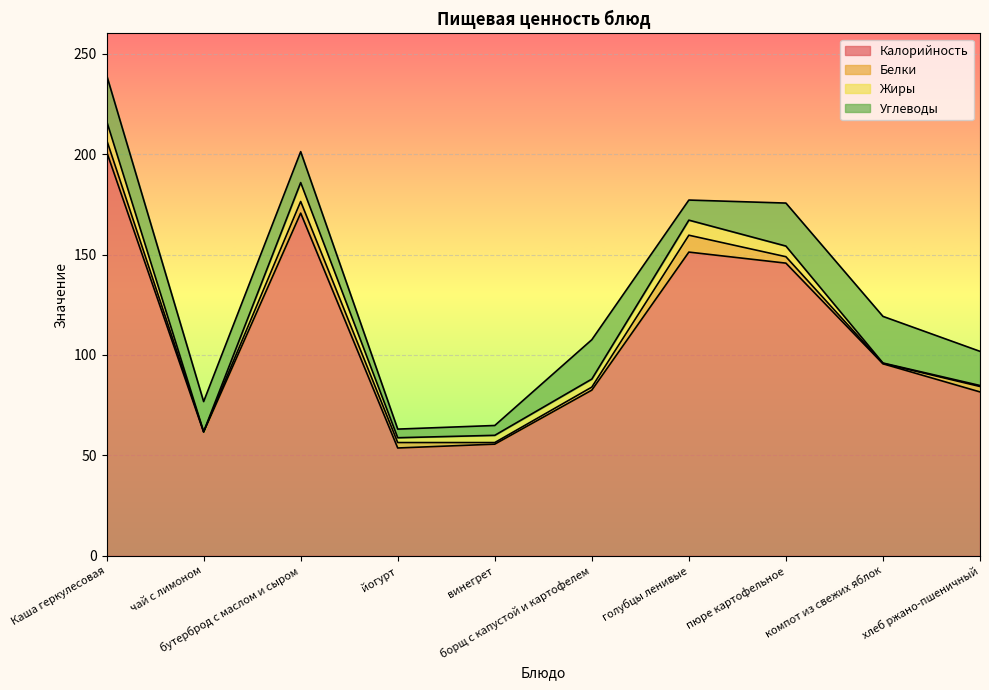

What is the total value across all series at компот из свежих яблок?

119.2